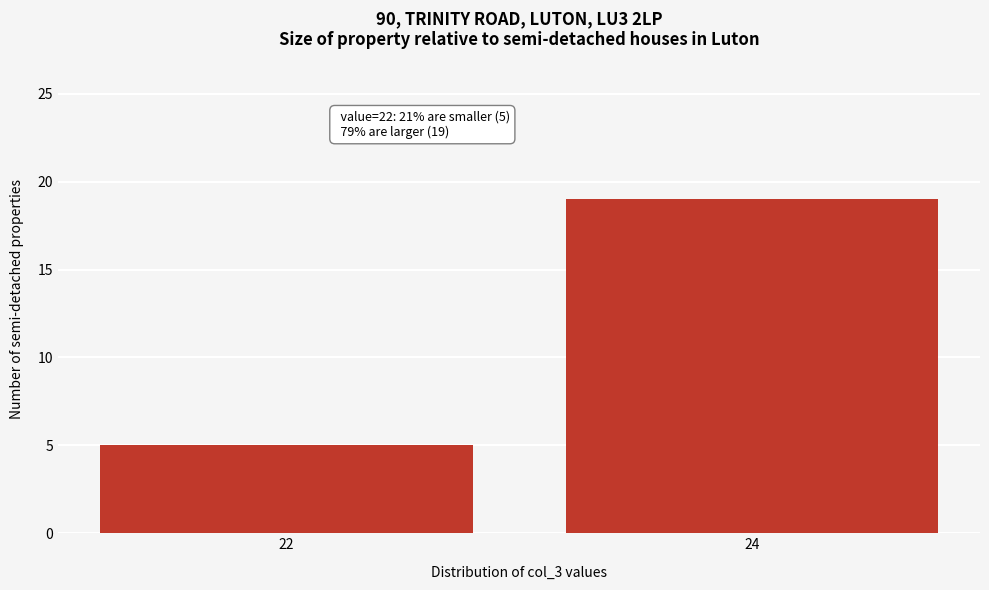

Reading left to right, extract all data points from this chart.

22=5	24=19